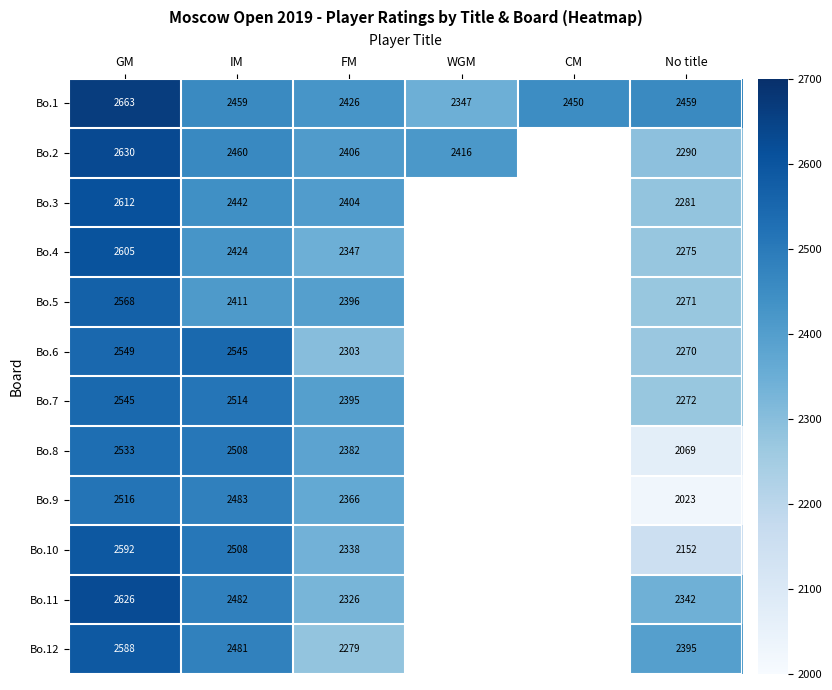

Between WGM and GM, which is larger?

GM